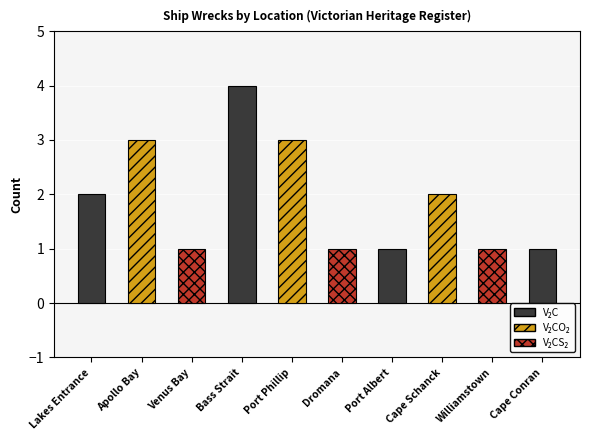

Approximately how many times larger is the value at Port Albert compared to Apollo Bay?

0.3